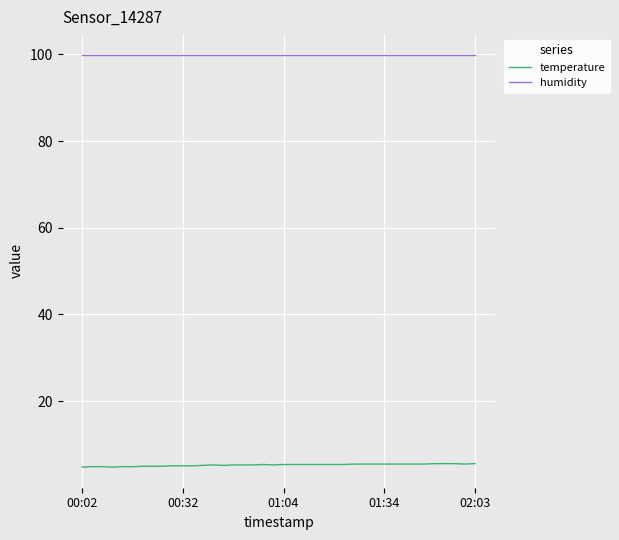

Count the temperature values in the range 5 to 6.

34